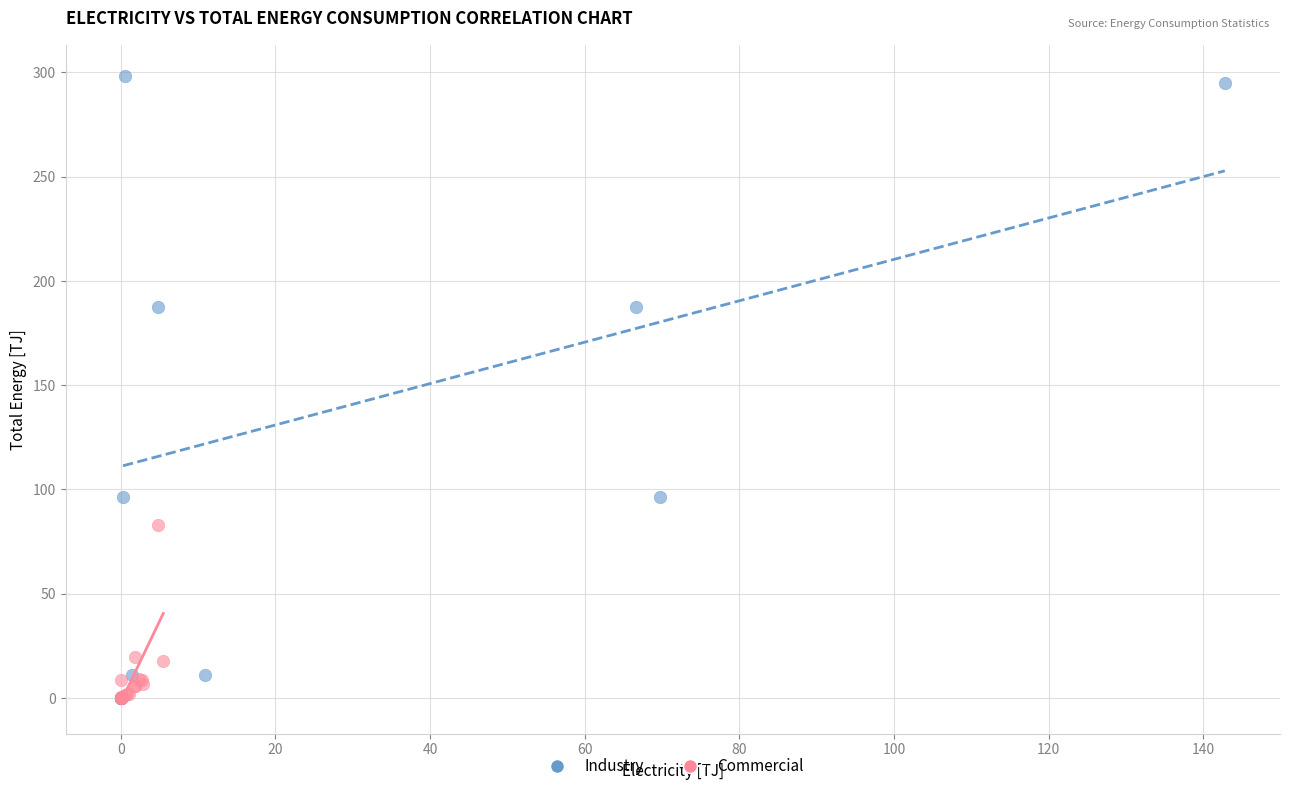

Which series has the widest spread of Y values?

Industry